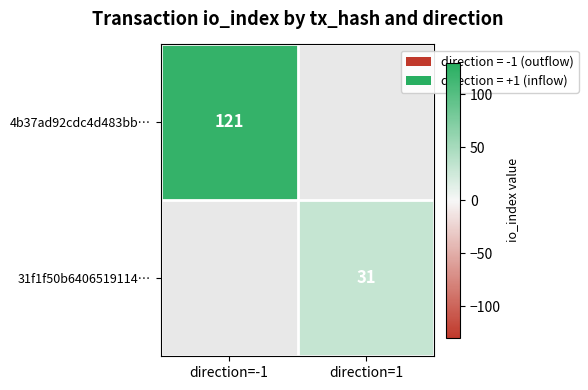

The value of 4b37ad92cdc4d483bb… at direction=-1 is 121. True or false?

True